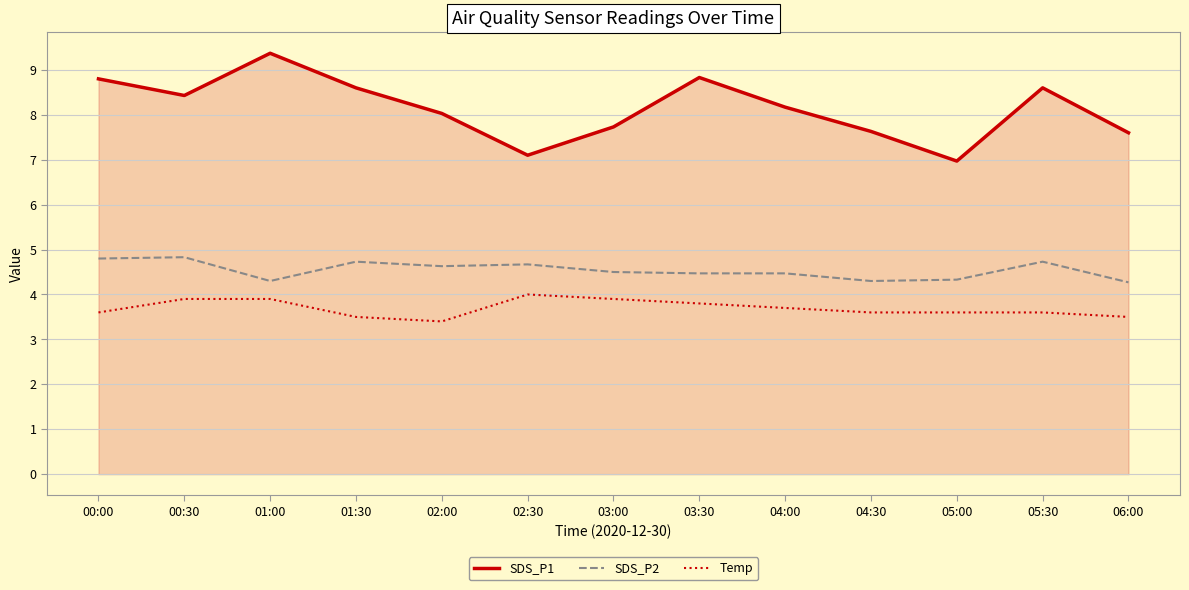

What is the difference between the second highest and second lowest values in the SDS_P2 series?

0.5